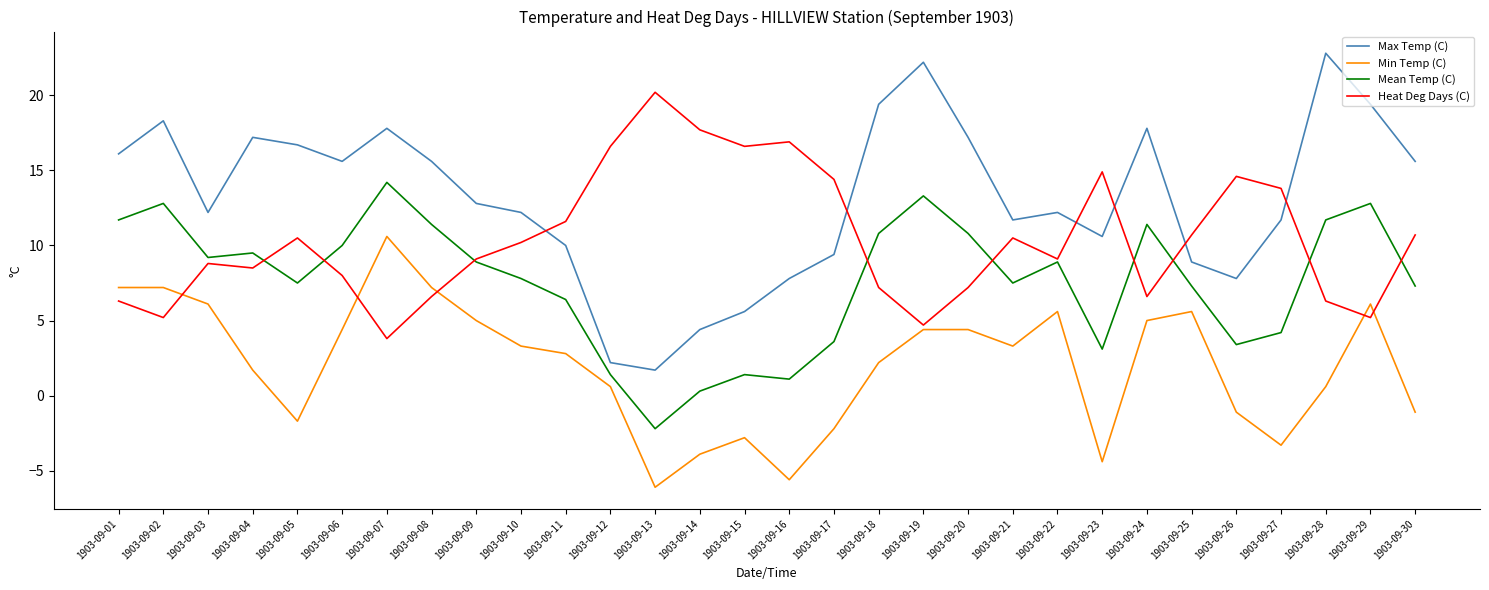

Where is the first local maximum for Heat Deg Days (C)?

1903-09-03